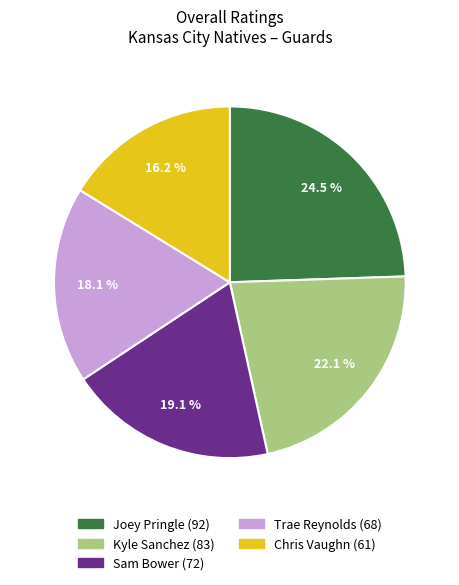

The Joey Pringle slice represents 15% of the pie. True or false?

False